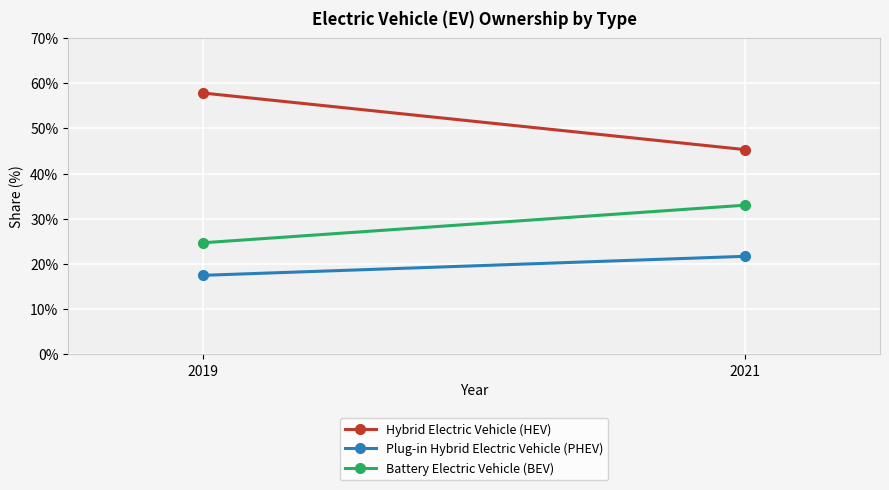

At which label is Hybrid Electric Vehicle (HEV) closest to 51?

2021